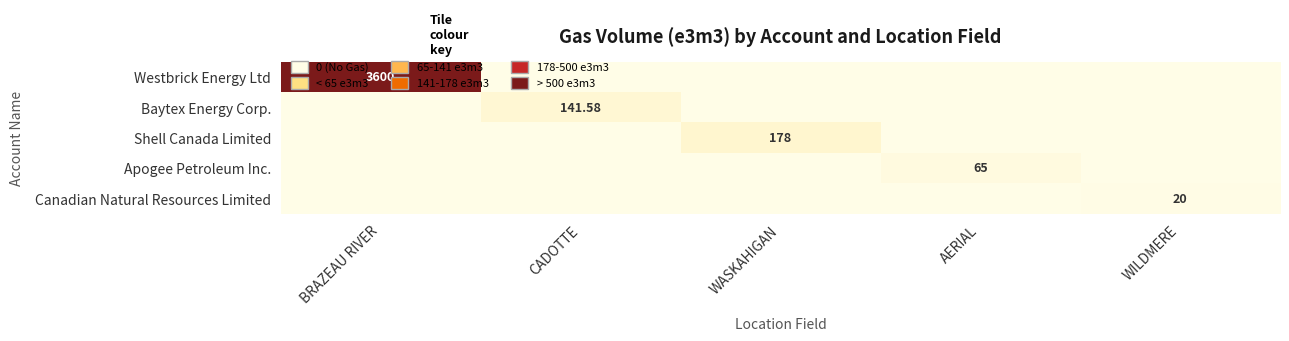

What is the sum of all Baytex Energy Corp. values?

141.6